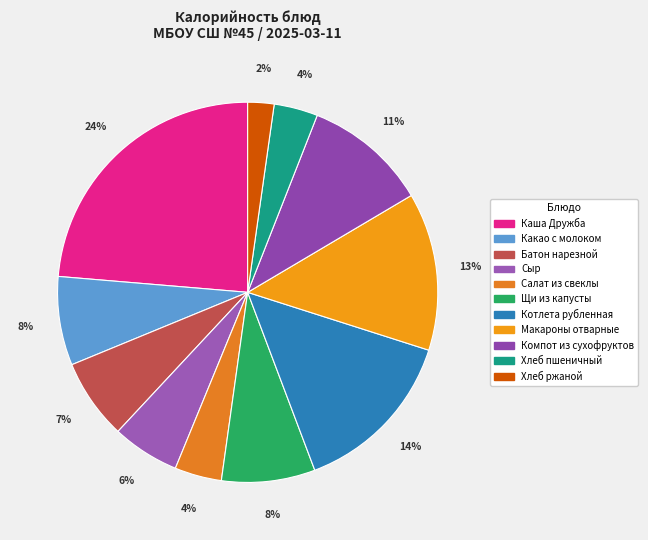

What percentage is the Каша Дружба slice, to the nearest percent?

24%